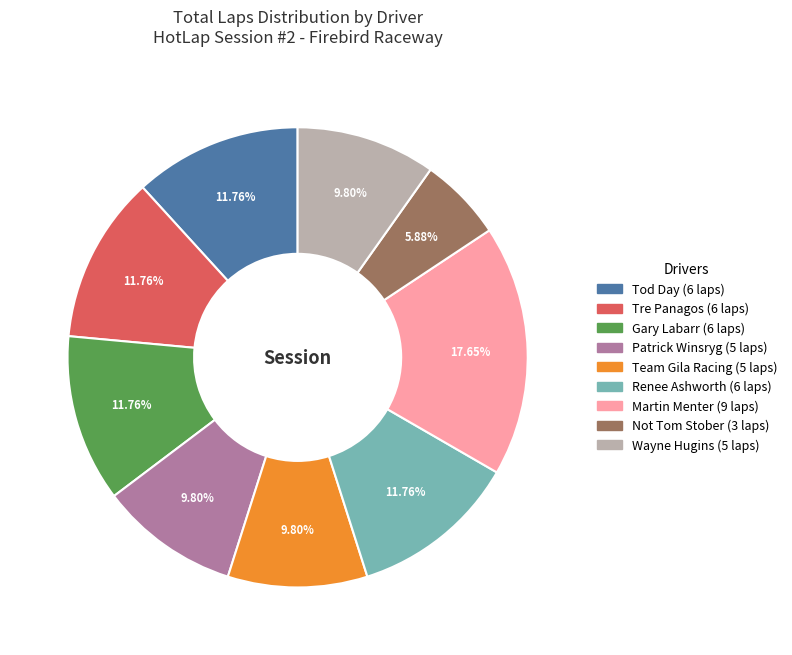

To the nearest percent, what portion does Wayne Hugins represent?

10%